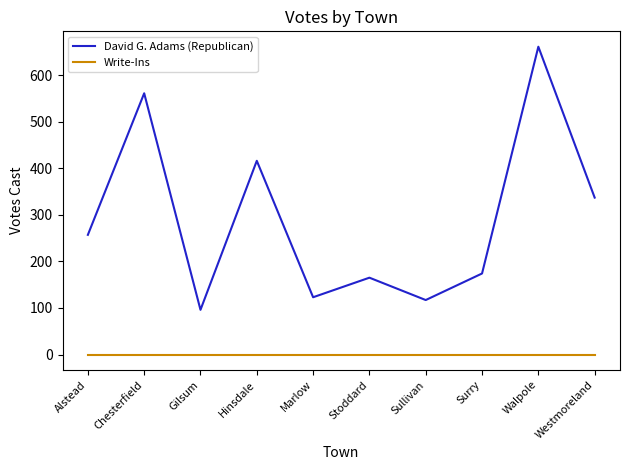

What position from the right is Walpole?

2